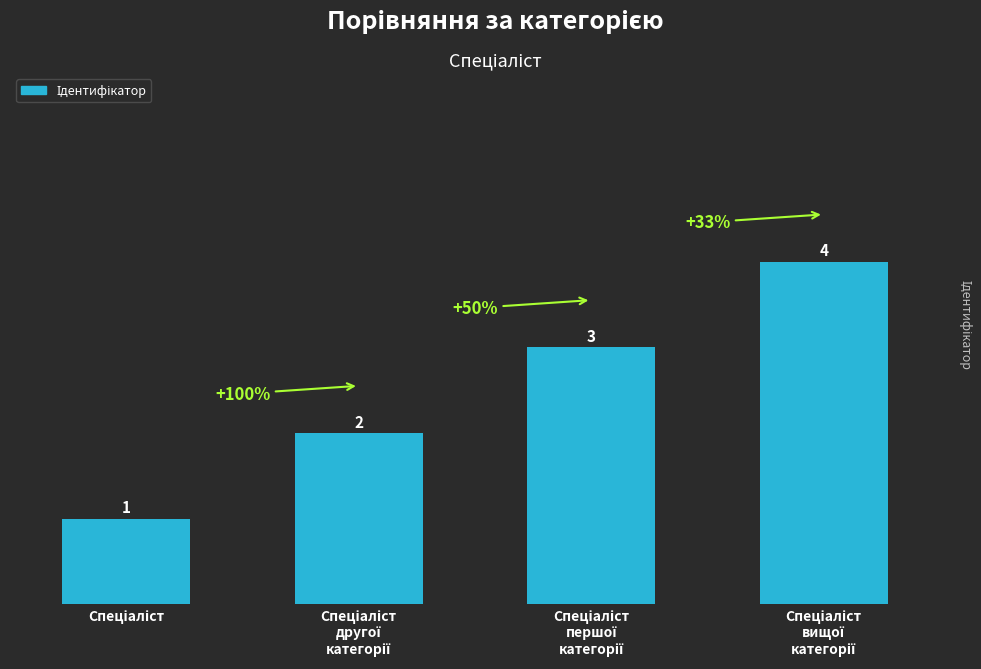

What is the value of the 2nd bar from the left?

2